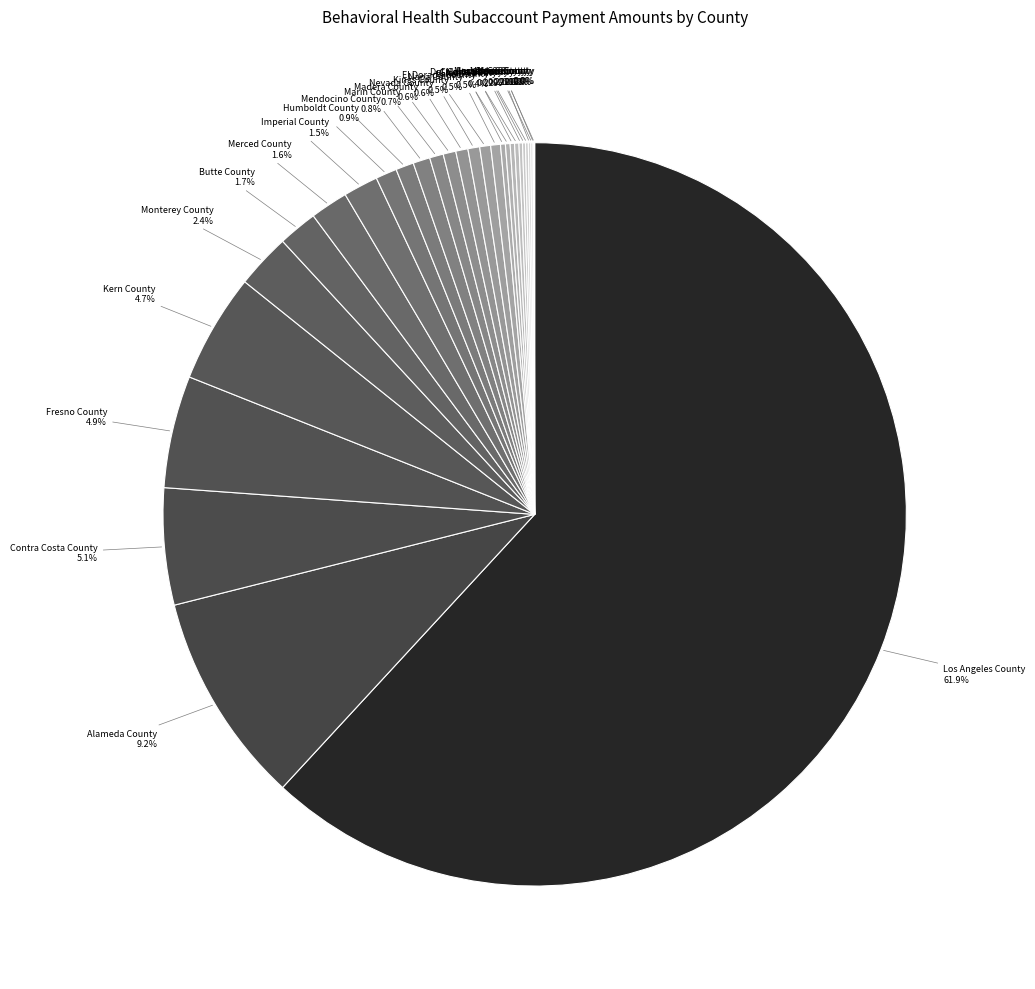

Does any single category account for the majority?

Yes